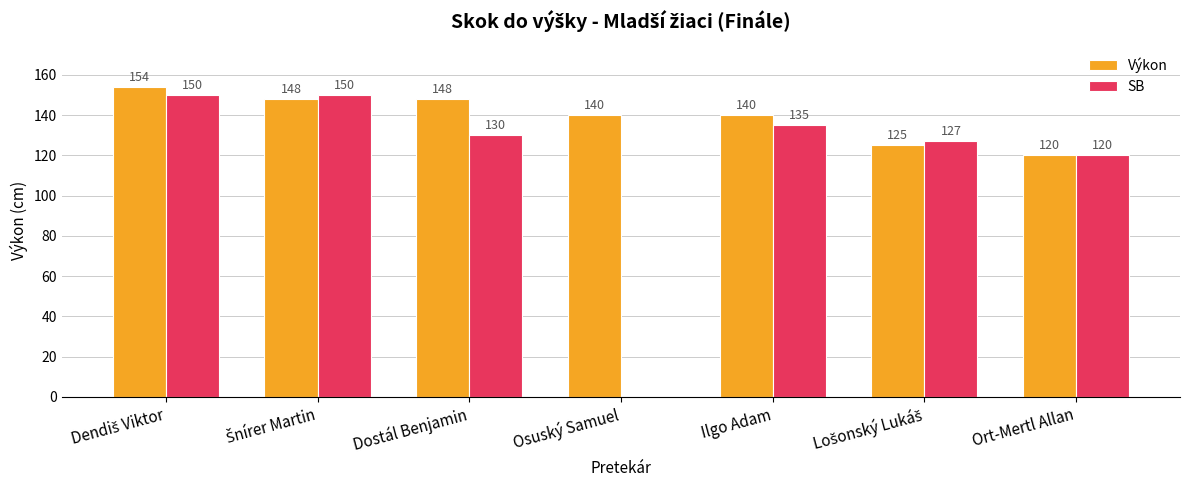

At which label does SB reach its peak?

Dendiš Viktor